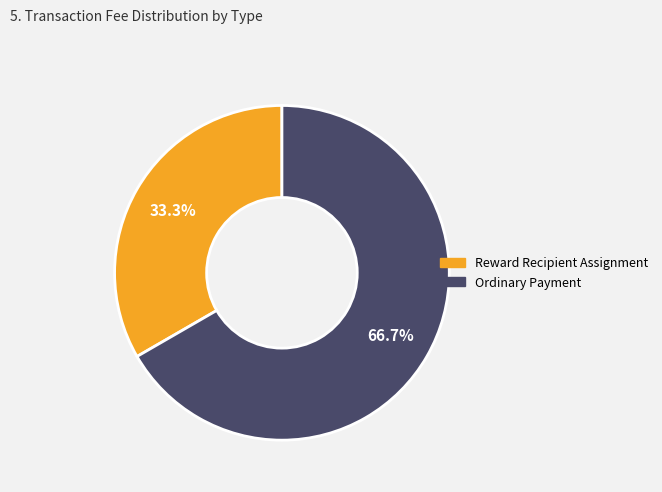

To the nearest percent, what is the difference between the largest and smallest slice percentages?

33%